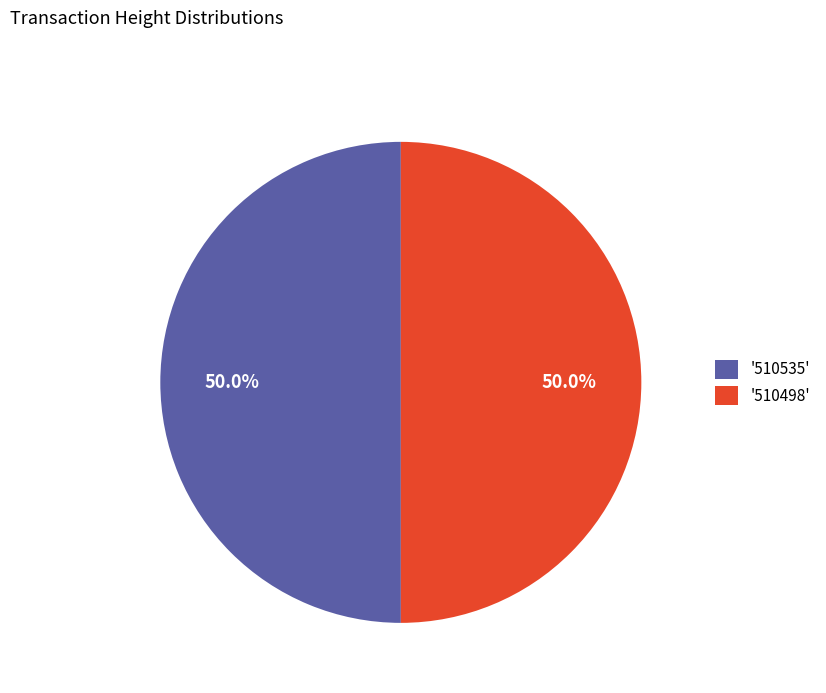

Approximately how many times larger is the value at '510498' compared to '510535'?

1.0